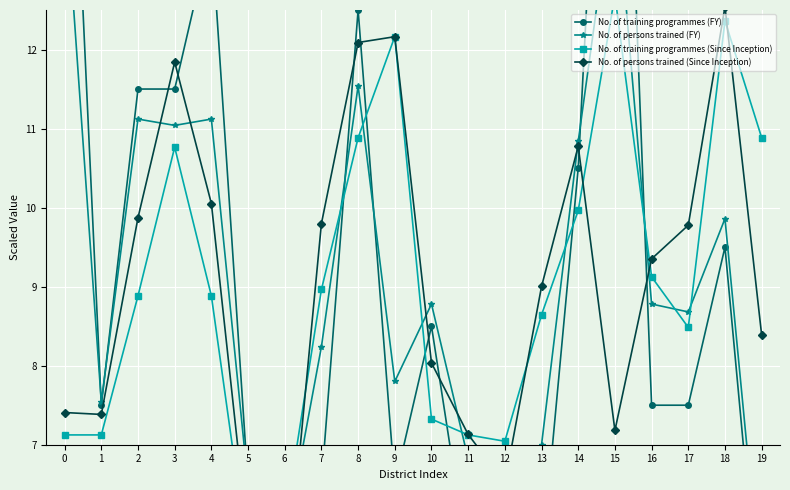

Where do No. of persons trained (Since Inception) and No. of training programmes (Since Inception) first cross each other?

5 and 6